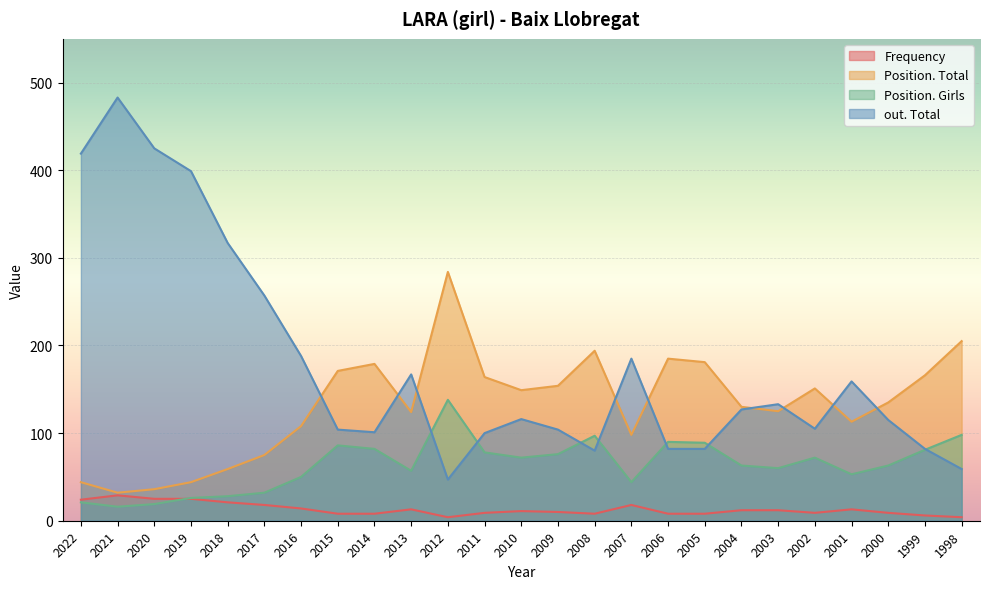

Rank the series at 2002 from highest to lowest value.

Position. Total, out. Total, Position. Girls, Frequency